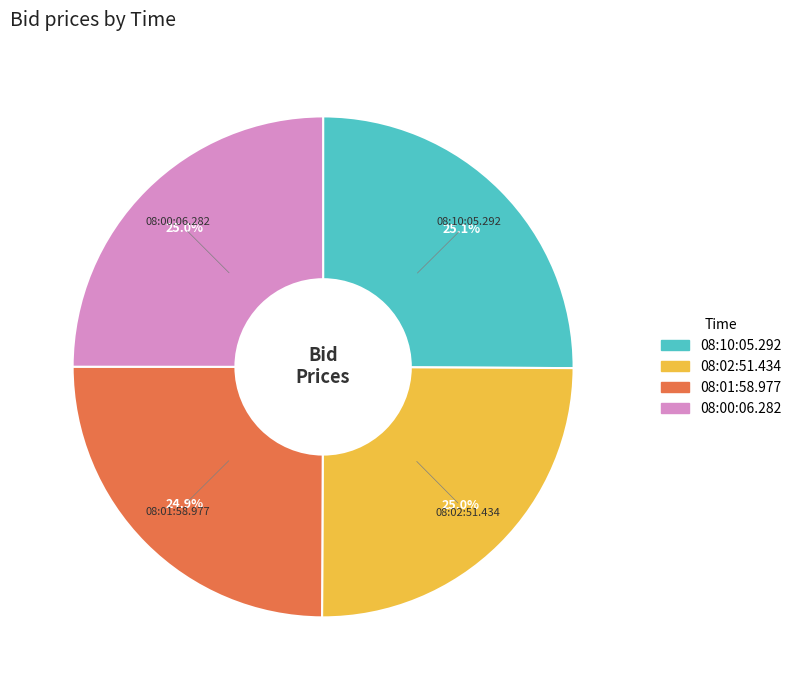

Approximately how many times larger is the value at 08:01:58.977 compared to 08:10:05.292?

1.0